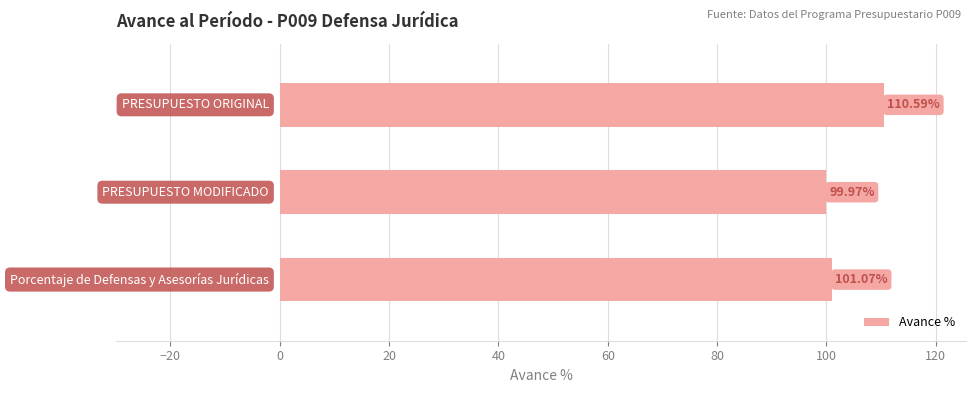

What is the sum of all values?

311.6